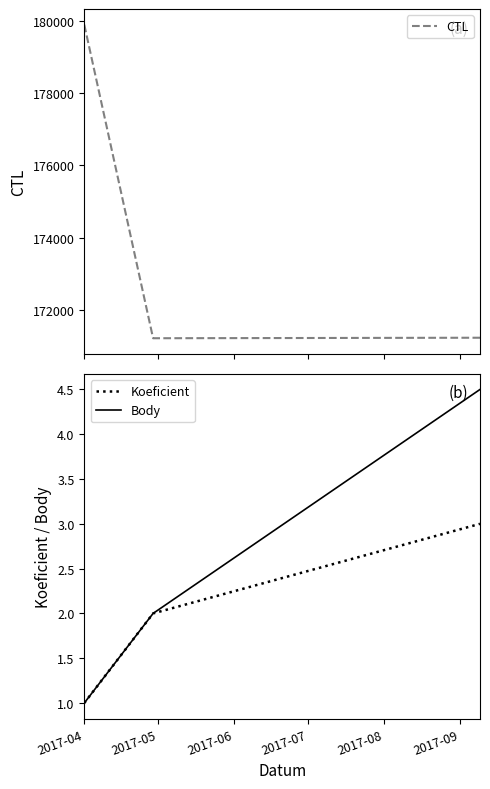

What is the lowest value of the Koeficient series?

1.0